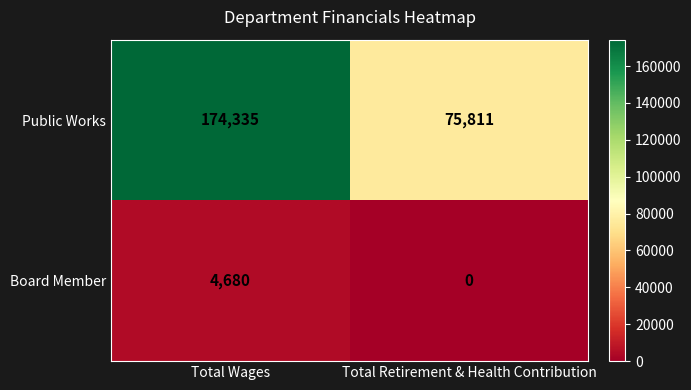

Between Total Wages and Total Retirement & Health Contribution, which series saw the biggest shift?

Public Works